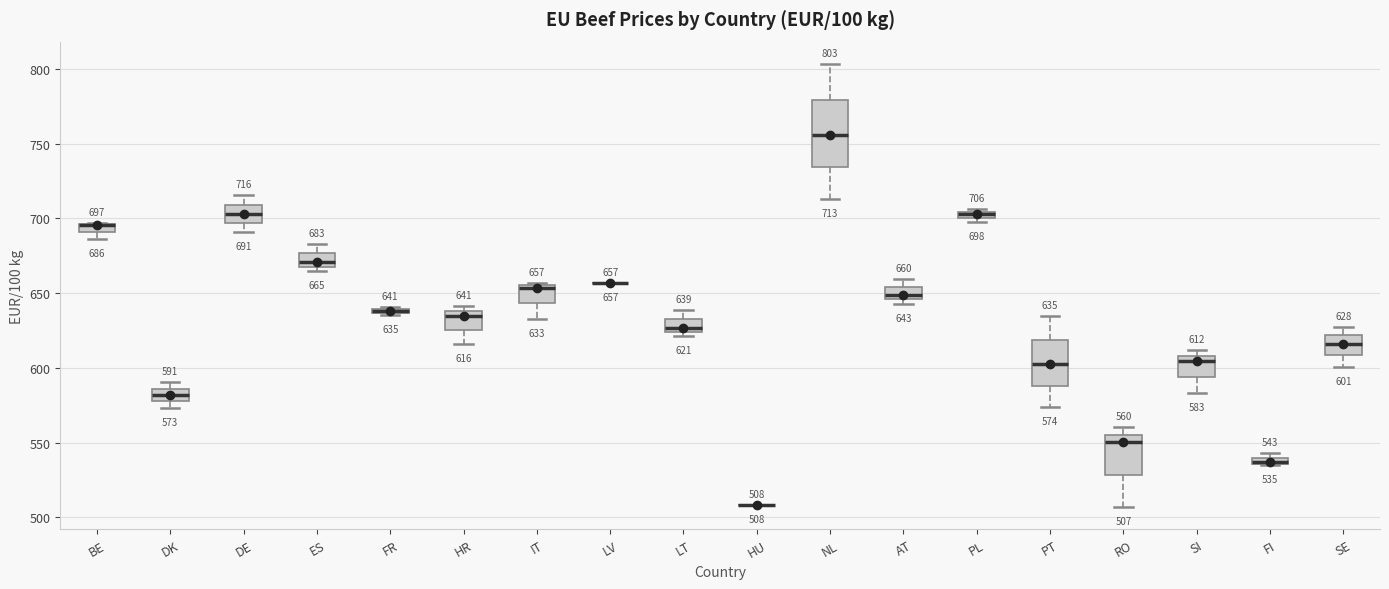

Comparing the boxes themselves (not the whiskers), which one is the tallest?

NL